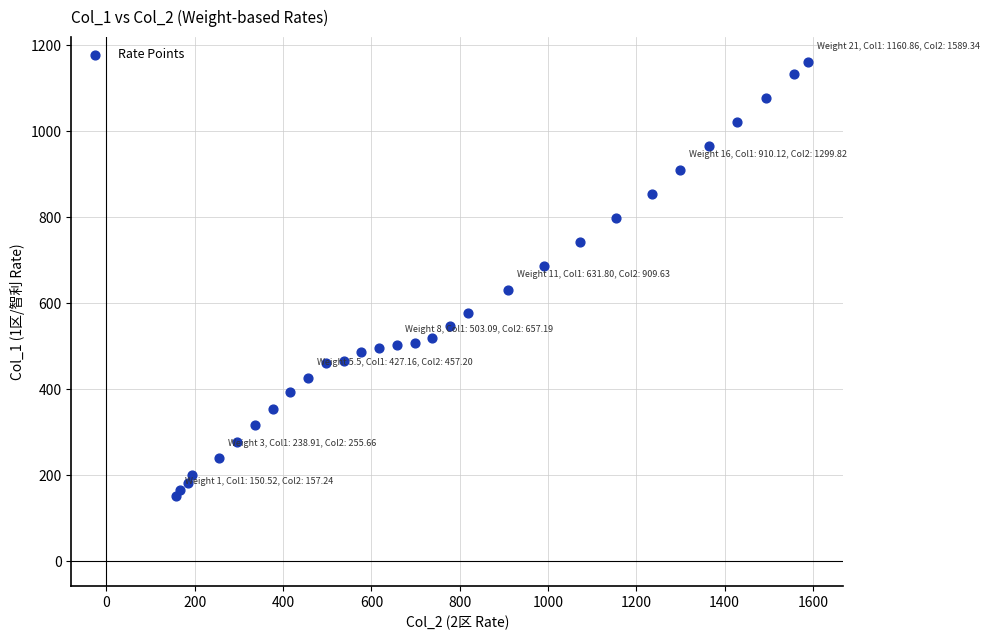

What is the range of Y values (max minus min)?

1010.3